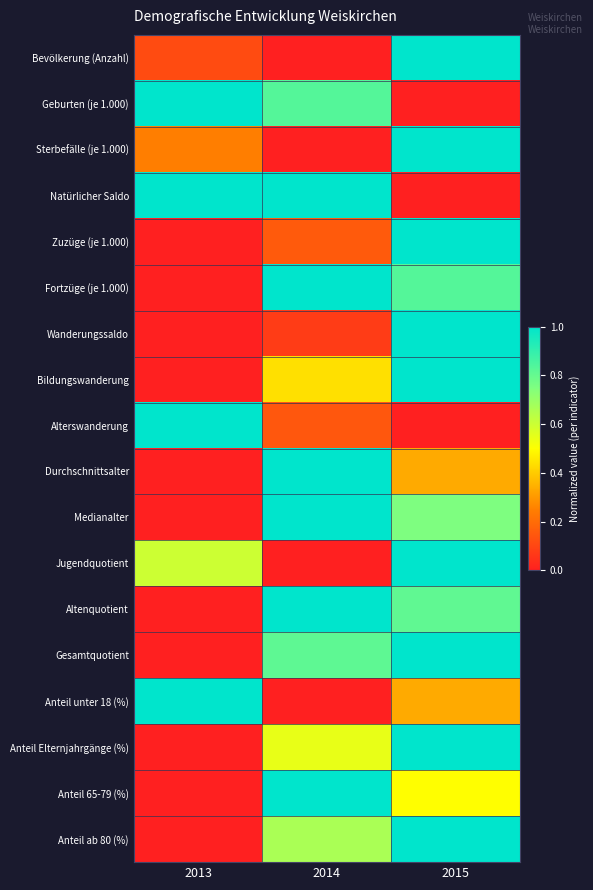

What is the greatest value displayed?

1.0